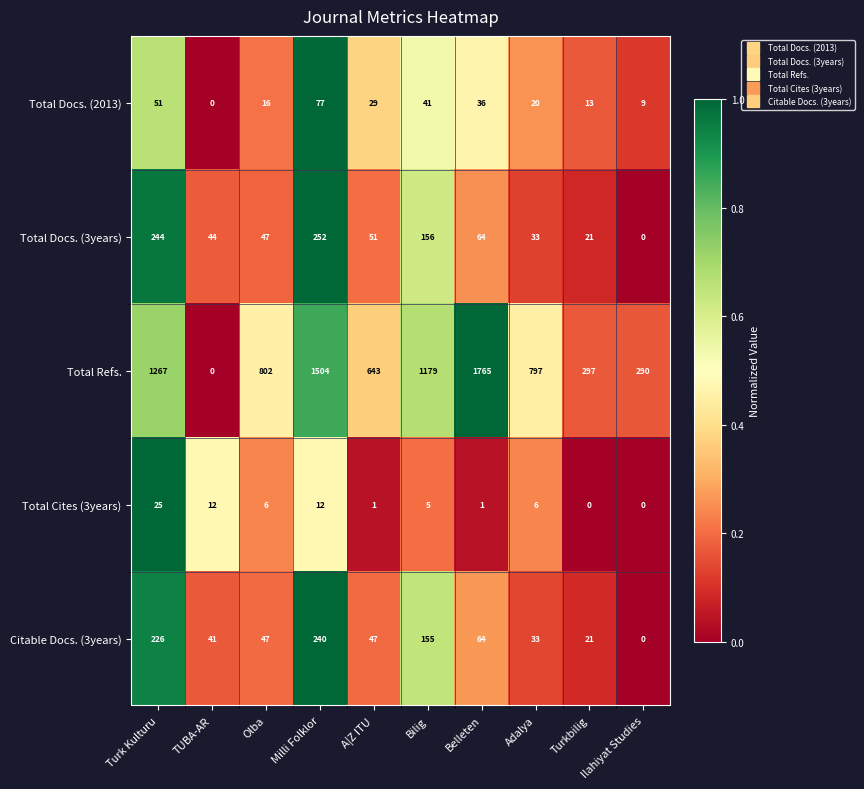

What is the difference between the second highest and second lowest values in the Citable Docs. (3years) series?

205